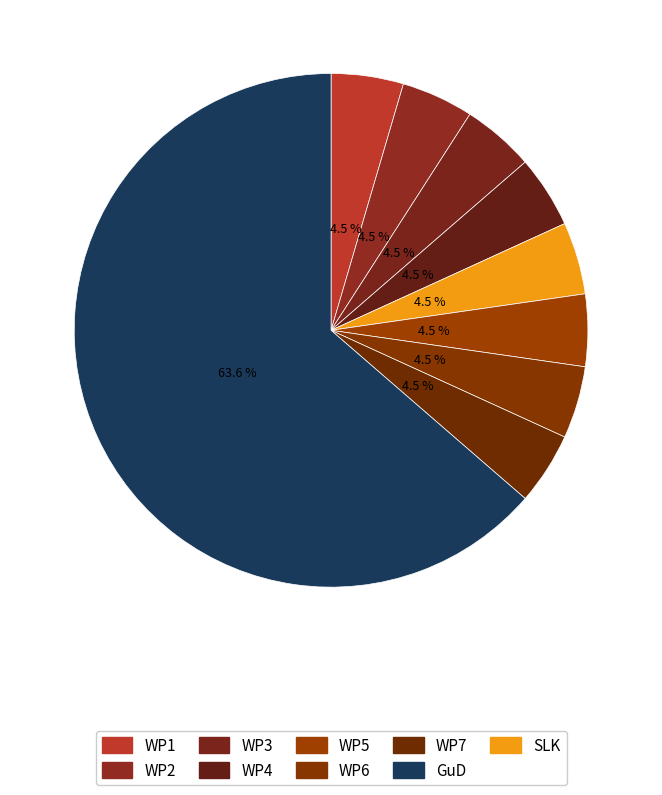

How many segments does this pie chart have?

9